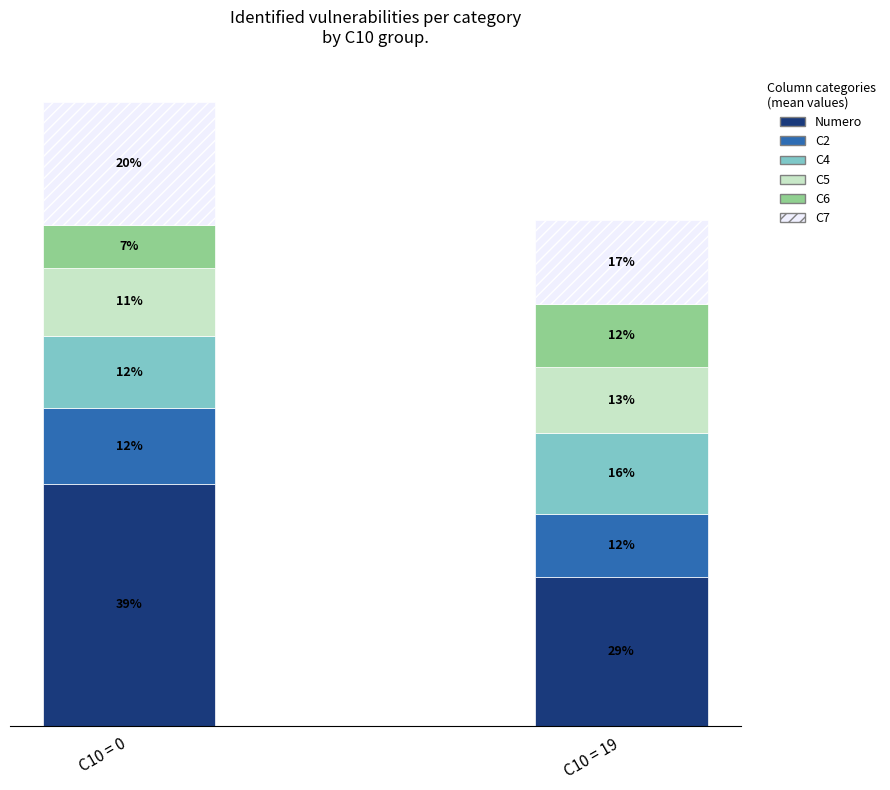

What are all the series names shown in the legend?

Numero, C2, C4, C5, C6, C7